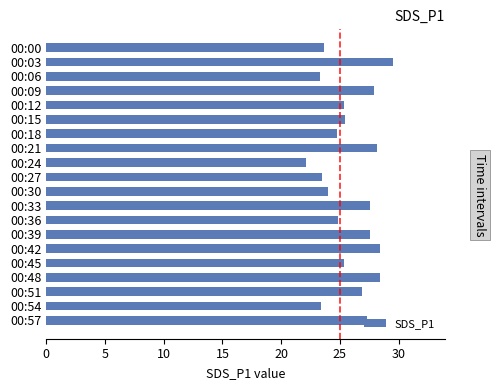

What is the minimum value shown in the chart?

22.1